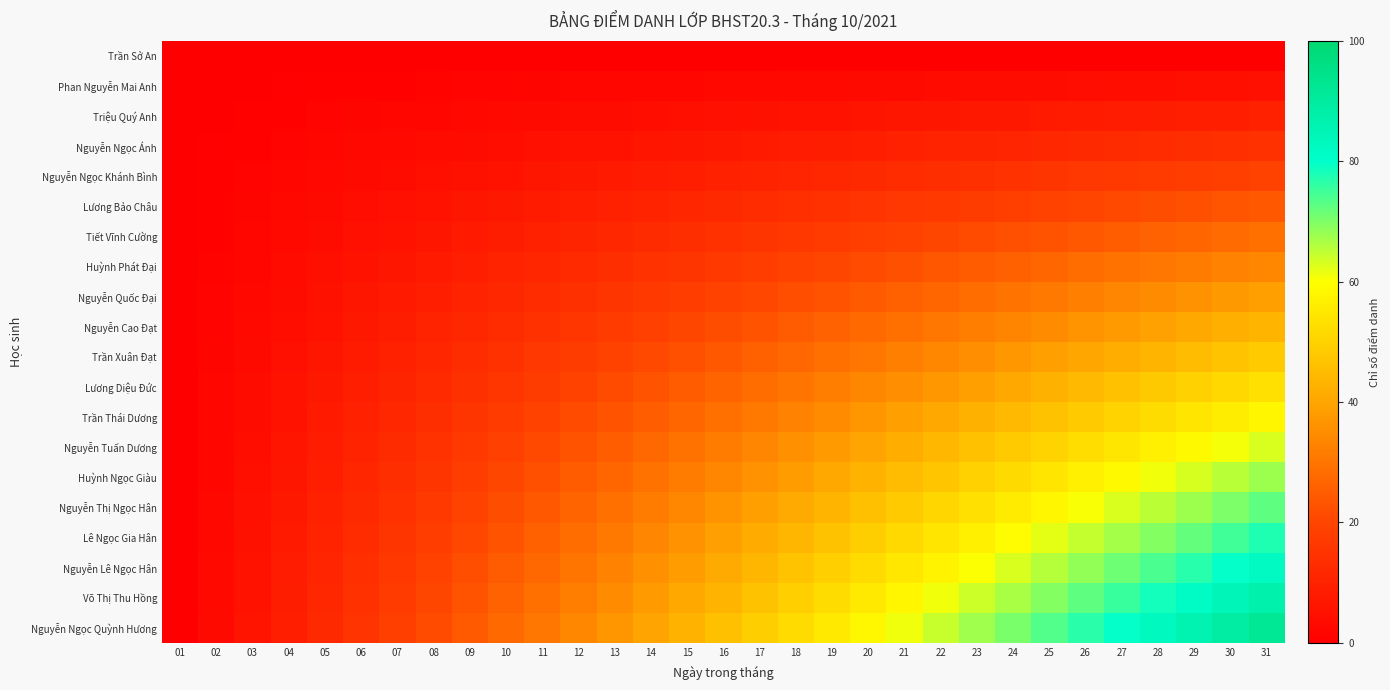

At 15, list the series in order from smallest to largest.

Trần Sở An, Phan Nguyễn Mai Anh, Triệu Quý Anh, Nguyễn Ngọc Ánh, Nguyễn Ngọc Khánh Bình, Lương Bảo Châu, Tiết Vĩnh Cường, Huỳnh Phát Đại, Nguyễn Quốc Đại, Nguyễn Cao Đạt, Trần Xuân Đạt, Lương Diệu Đức, Trần Thái Dương, Nguyễn Tuấn Dương, Huỳnh Ngọc Giàu, Nguyễn Thị Ngọc Hân, Lê Ngọc Gia Hân, Nguyễn Lê Ngọc Hân, Võ Thị Thu Hồng, Nguyễn Ngọc Quỳnh Hương